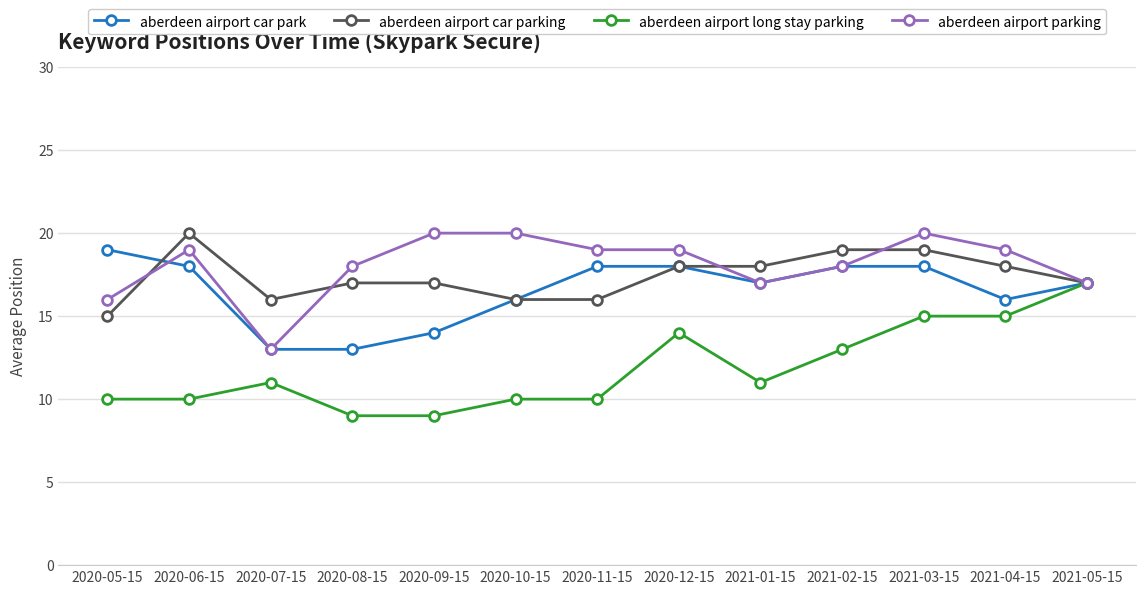

Where is the first local minimum for aberdeen airport parking?

2020-07-15